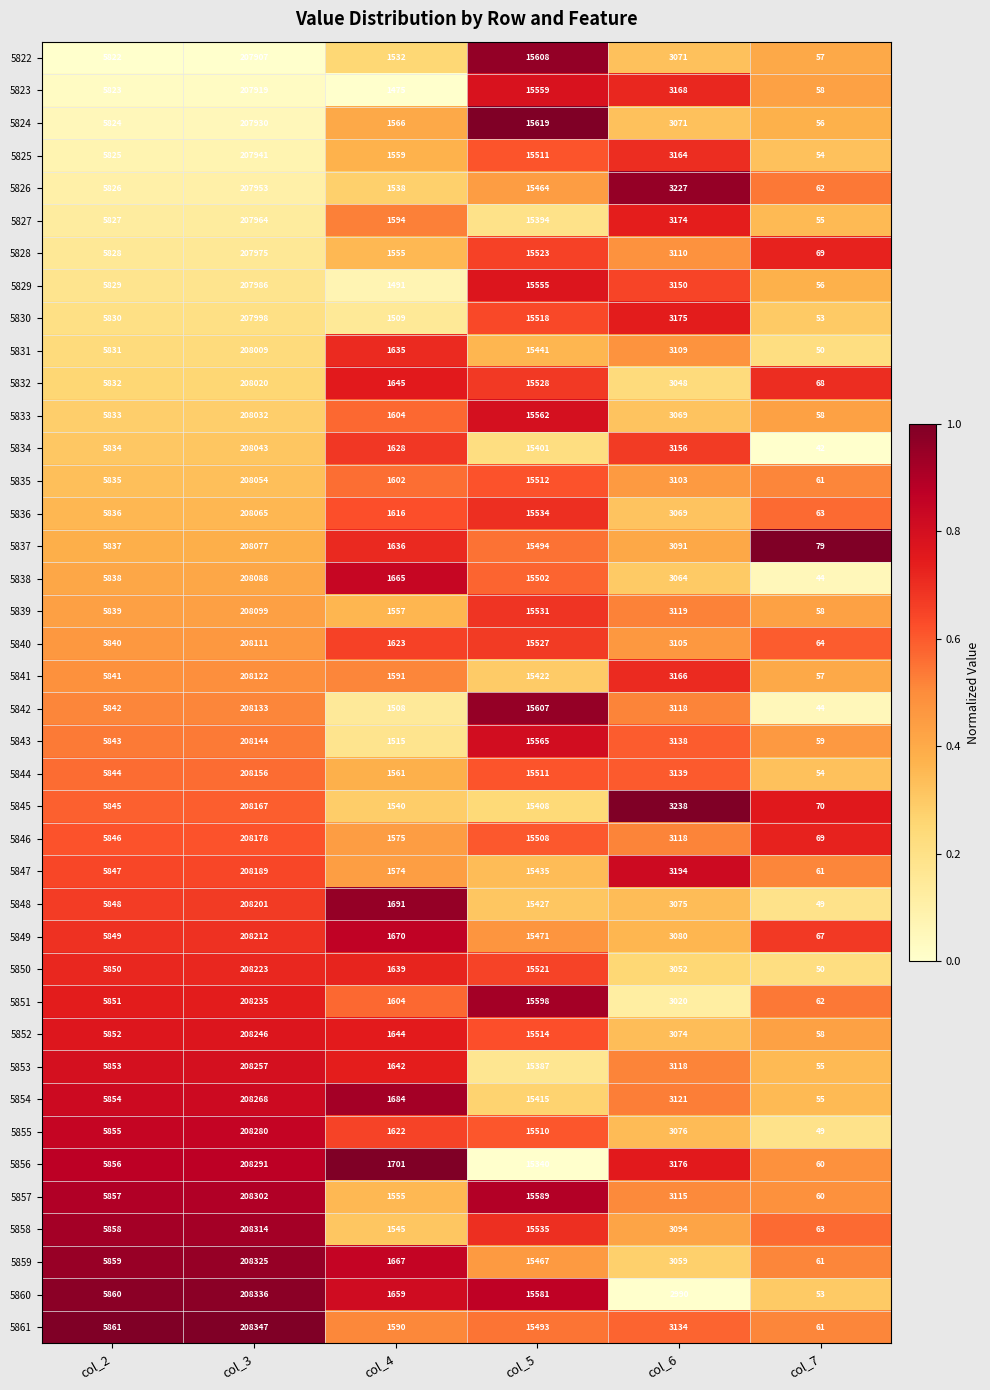

Read the 5853 value at col_2.

5853